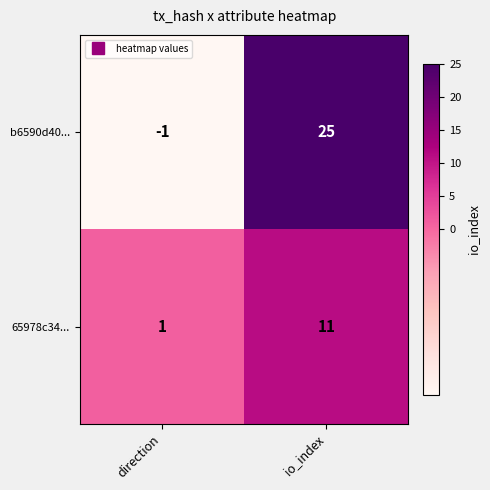

At which label is 65978c34... closest to 6?

direction